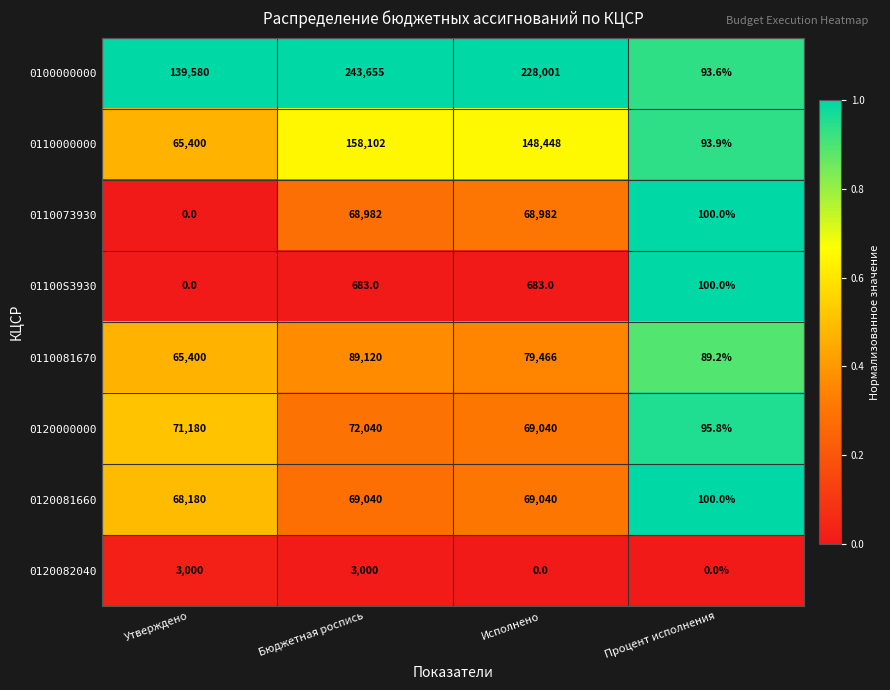

At which category does the chart reach its peak across all series?

Бюджетная роспись